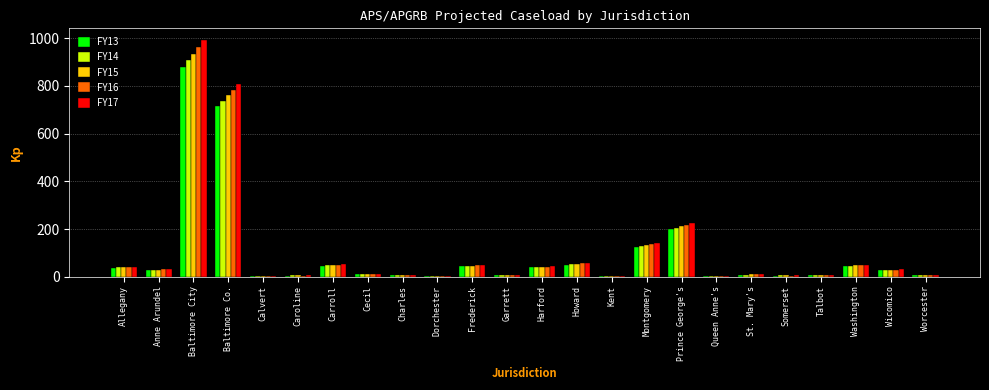

What is the sum of the FY16 values at Frederick and St. Mary's?

59.0